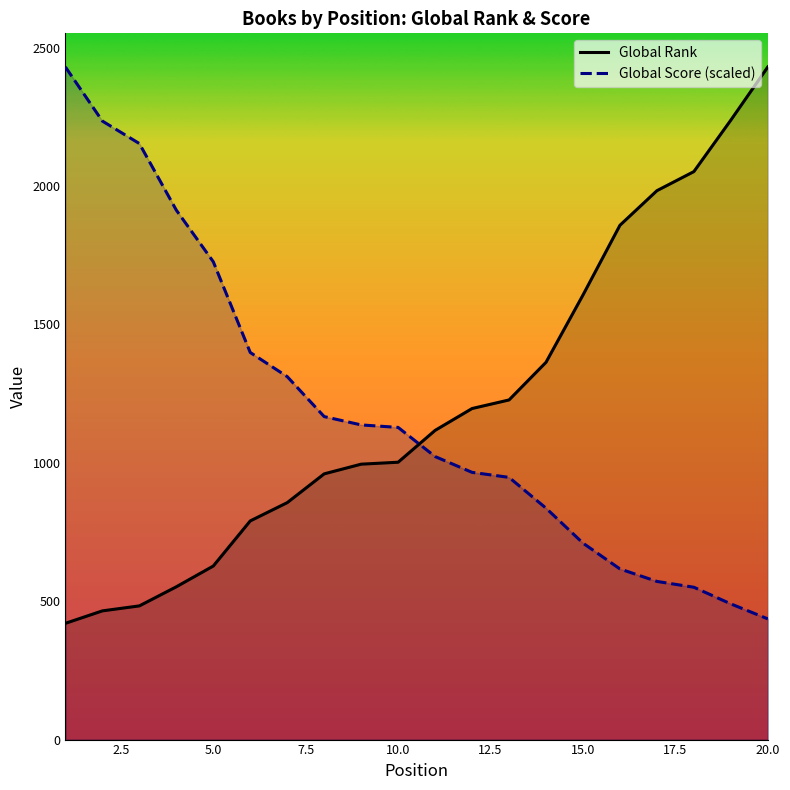

What is the greatest value displayed?

2430.0